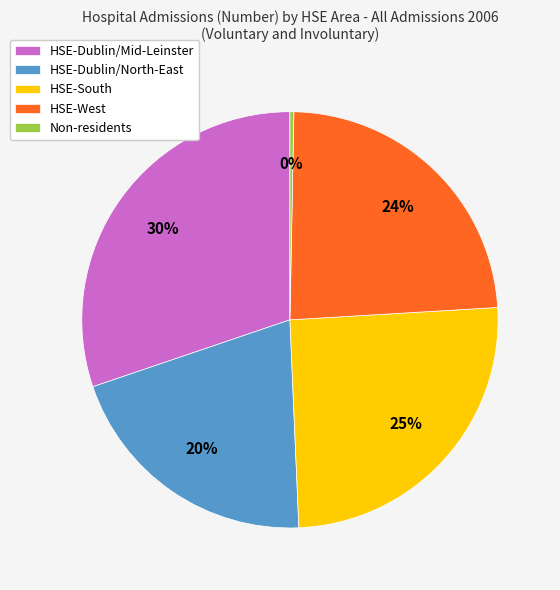

To the nearest percent, what is the average slice percentage?

20%